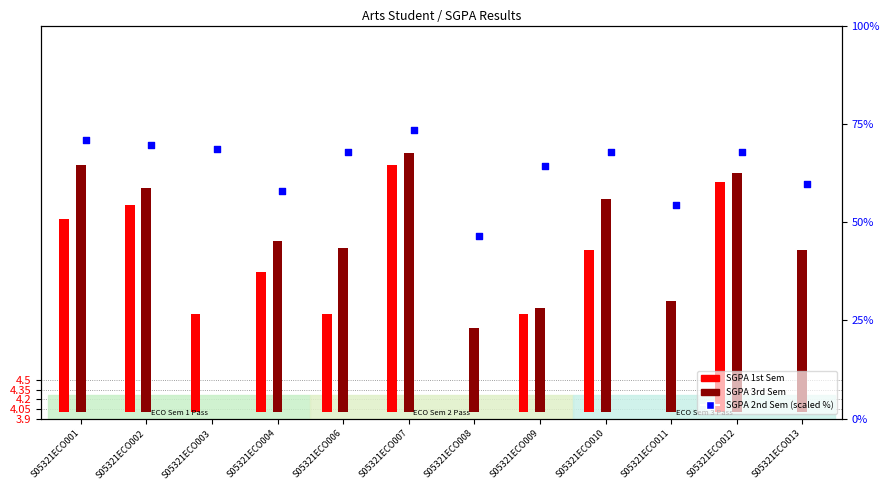

At which category is the sum across all series the highest?

S05321ECO007